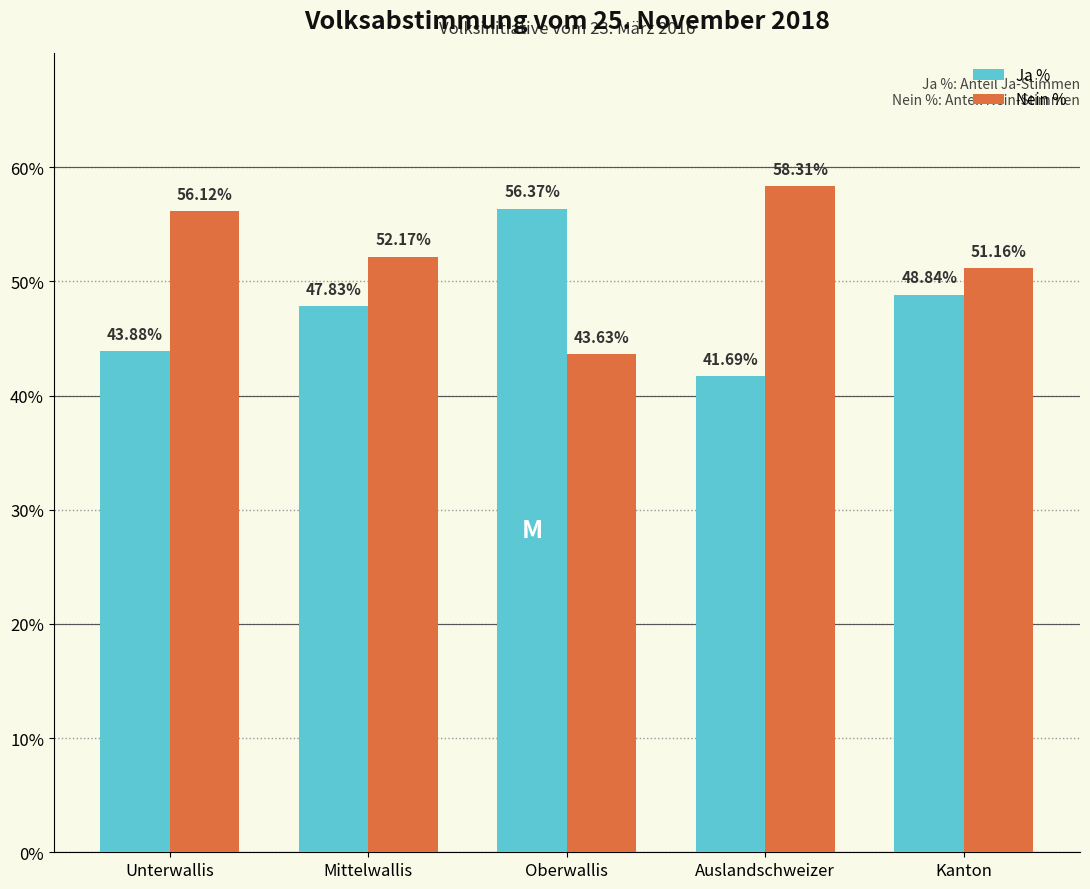

At which category does the chart reach its peak across all series?

Auslandschweizer